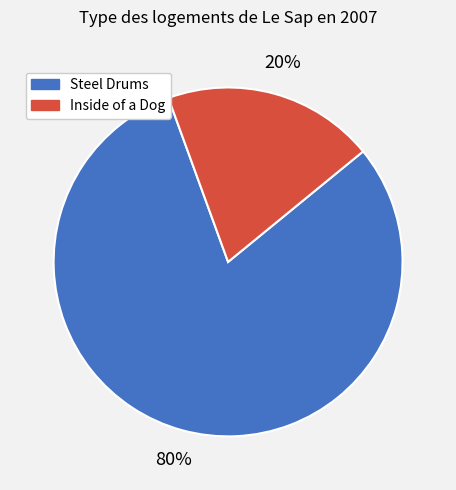

Count the number of slices in the pie.

2